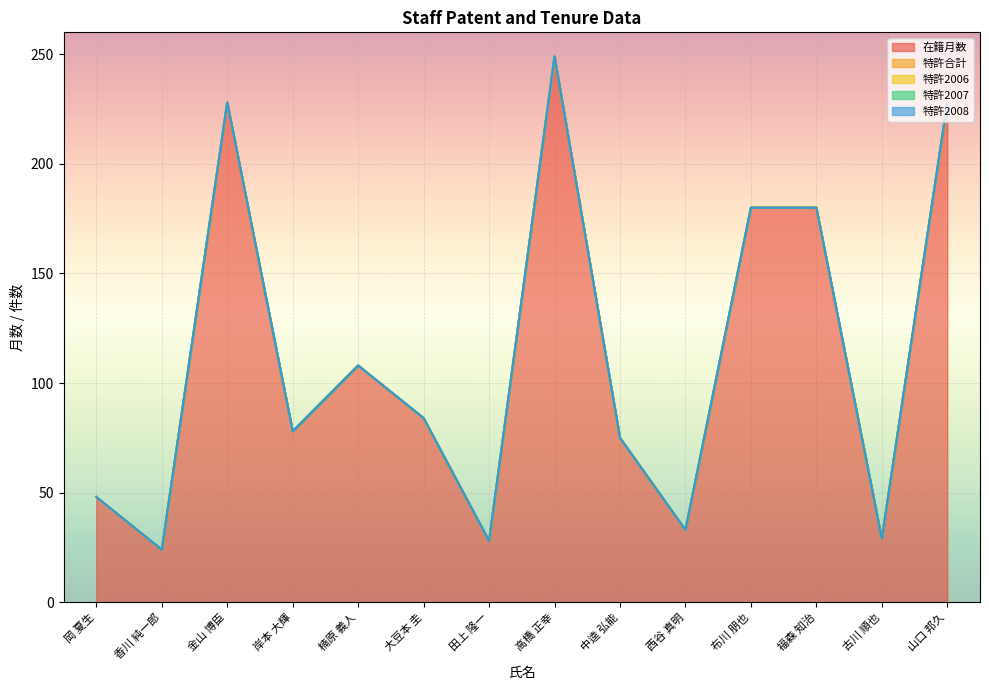

Which series has the largest range (max minus min)?

在籍月数